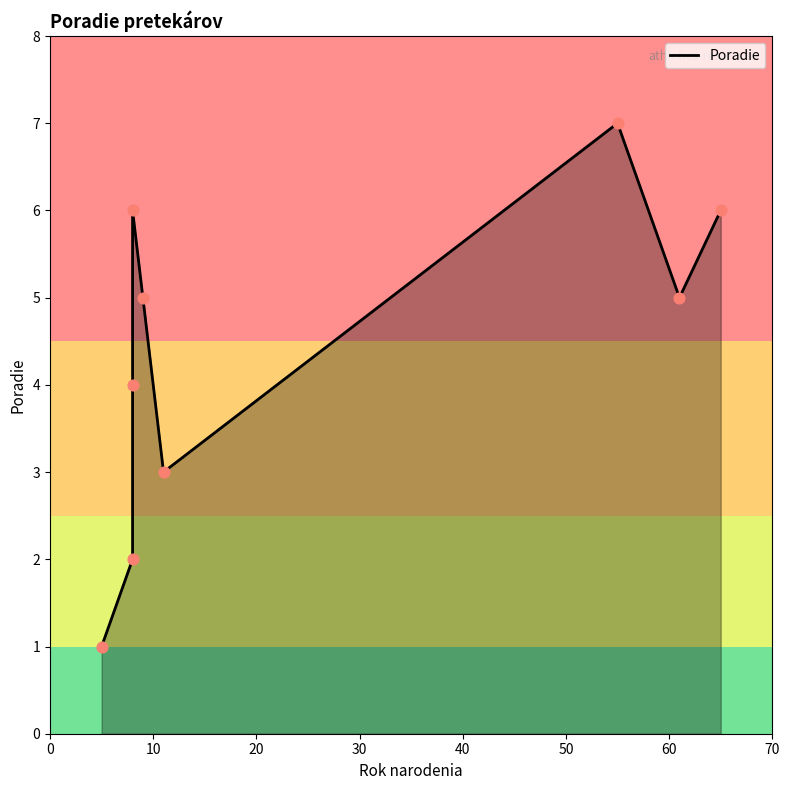

What is the change in value from 30 to 60?

+1